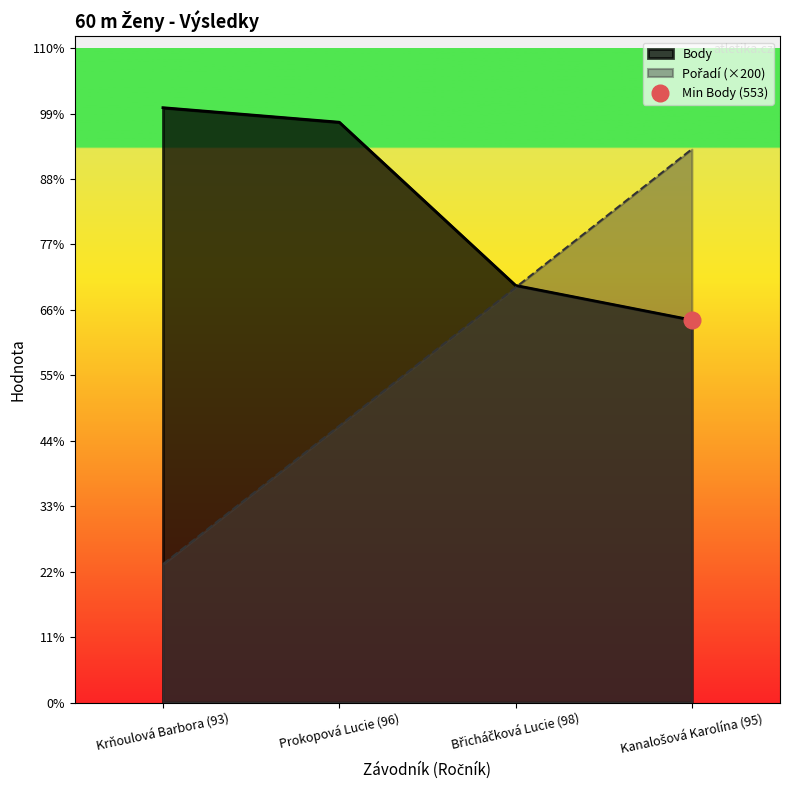

Where do Body and Pořadí first cross each other?

Břicháčková Lucie (98) and Kanalošová Karolína (95)